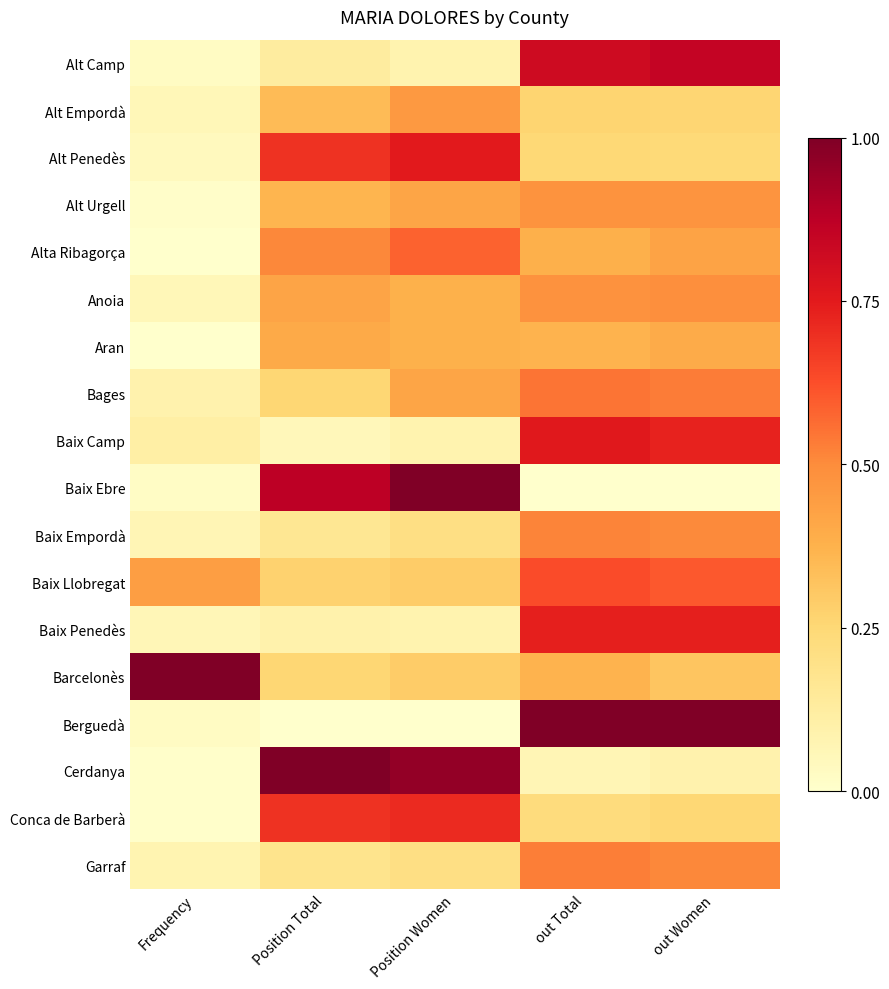

Reading right to left, extract all data points from this chart.

Alt Camp: out Women=0.8	out Total=0.8	Position Women=0.1	Position Total=0.1	Frequency=0.0
Alt Empordà: out Women=0.3	out Total=0.3	Position Women=0.5	Position Total=0.3	Frequency=0.1
Alt Penedès: out Women=0.2	out Total=0.2	Position Women=0.8	Position Total=0.7	Frequency=0.0
Alt Urgell: out Women=0.5	out Total=0.5	Position Women=0.4	Position Total=0.4	Frequency=0.0
Alta Ribagorça: out Women=0.4	out Total=0.4	Position Women=0.6	Position Total=0.5	Frequency=0.0
Anoia: out Women=0.5	out Total=0.5	Position Women=0.4	Position Total=0.4	Frequency=0.1
Aran: out Women=0.4	out Total=0.4	Position Women=0.4	Position Total=0.4	Frequency=0.0
Bages: out Women=0.5	out Total=0.5	Position Women=0.4	Position Total=0.3	Frequency=0.1
Baix Camp: out Women=0.7	out Total=0.8	Position Women=0.1	Position Total=0.1	Frequency=0.1
Baix Ebre: out Women=0.0	out Total=0.0	Position Women=1.0	Position Total=0.9	Frequency=0.0
Baix Empordà: out Women=0.5	out Total=0.5	Position Women=0.2	Position Total=0.2	Frequency=0.1
Baix Llobregat: out Women=0.6	out Total=0.6	Position Women=0.3	Position Total=0.3	Frequency=0.4
Baix Penedès: out Women=0.7	out Total=0.7	Position Women=0.1	Position Total=0.1	Frequency=0.1
Barcelonès: out Women=0.3	out Total=0.4	Position Women=0.3	Position Total=0.3	Frequency=1.0
Berguedà: out Women=1.0	out Total=1.0	Position Women=0.0	Position Total=0.0	Frequency=0.0
Cerdanya: out Women=0.1	out Total=0.1	Position Women=1.0	Position Total=1.0	Frequency=0.0
Conca de Barberà: out Women=0.3	out Total=0.2	Position Women=0.7	Position Total=0.7	Frequency=0.0
Garraf: out Women=0.5	out Total=0.5	Position Women=0.2	Position Total=0.2	Frequency=0.1